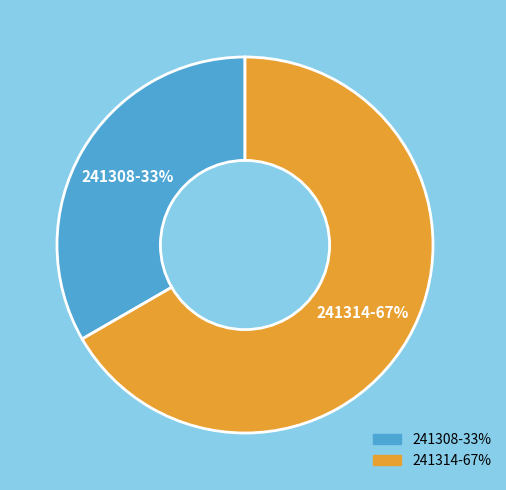

Combined, do 241314 and 241308 account for over 50%?

Yes